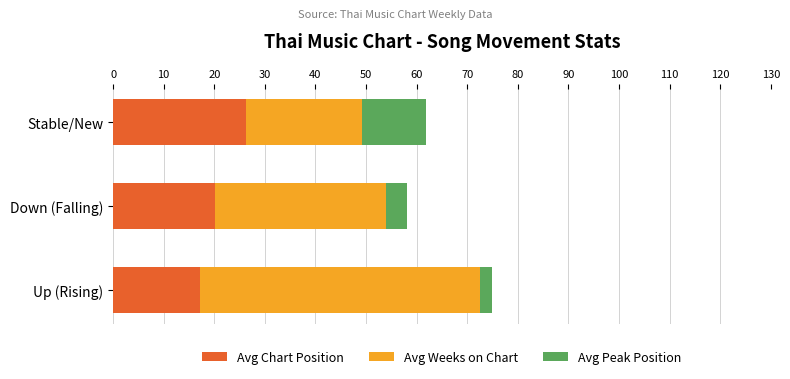

Rank the categories by Avg Chart Position value from lowest to highest.

Up (Rising), Down (Falling), Stable/New